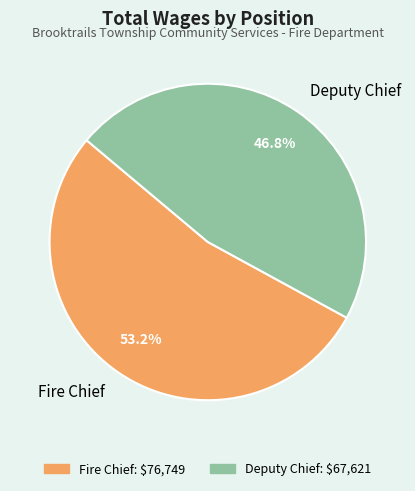

How many segments does this pie chart have?

2